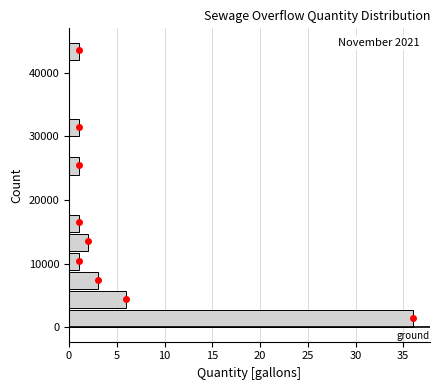

Around what value on the y-axis is the longest bar? Give the approximate position of its centre, as read against the axis.

1000